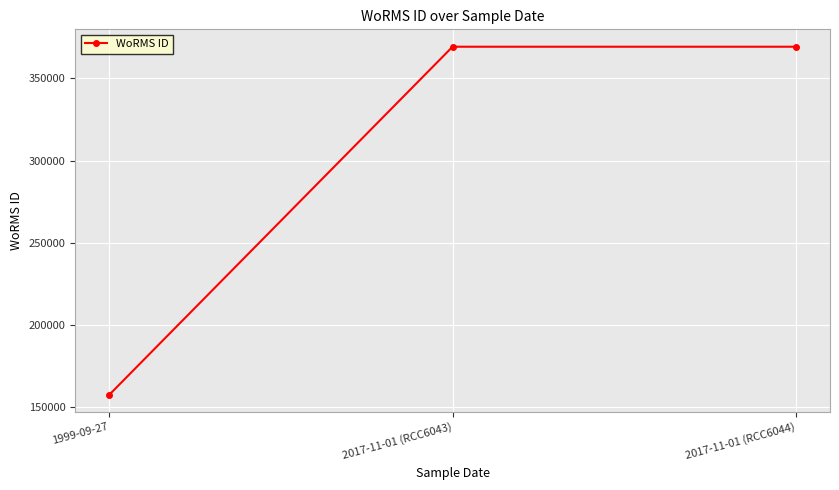

Between 1999-09-27 and 2017-11-01 (RCC6044), which is larger?

2017-11-01 (RCC6044)